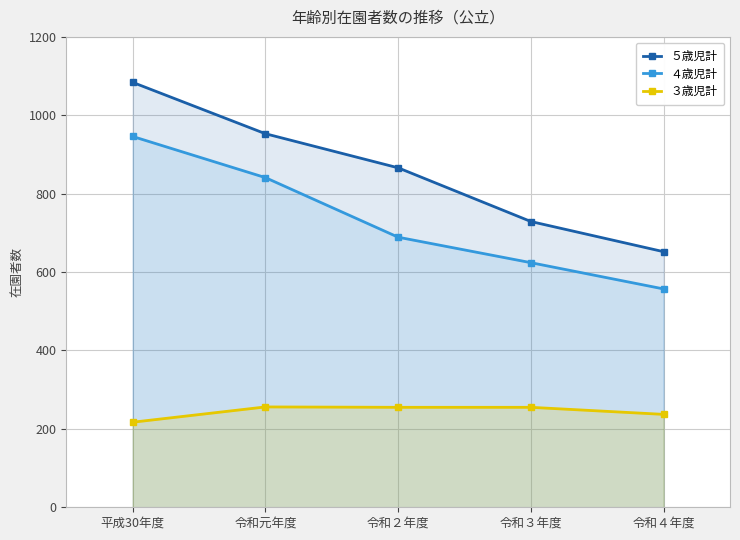

What are all the series names shown in the legend?

５歳児計, ４歳児計, ３歳児計